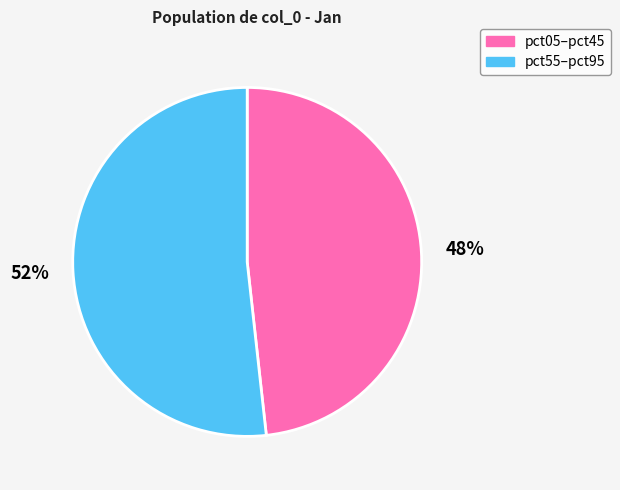

Rank the categories by value from highest to lowest.

pct55–pct95, pct05–pct45